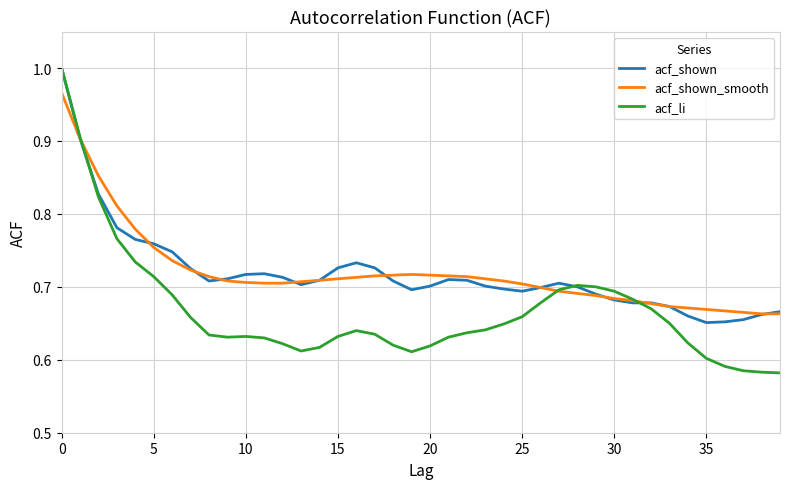

Which series has the widest spread of values?

acf_li